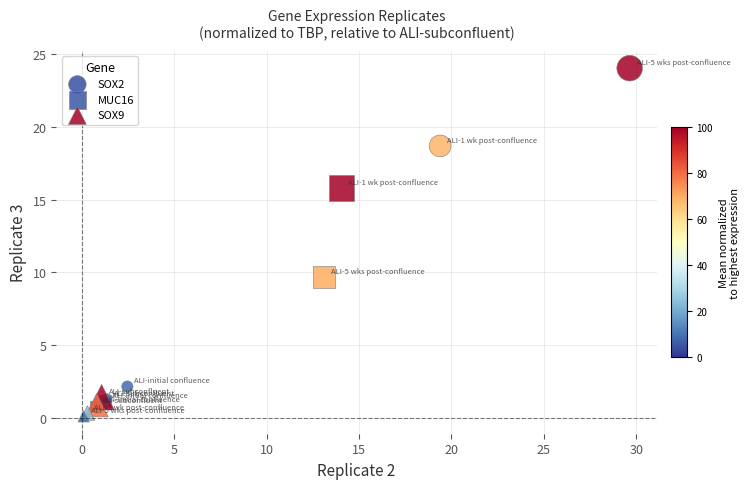

Which series reaches the maximum Y coordinate?

SOX2